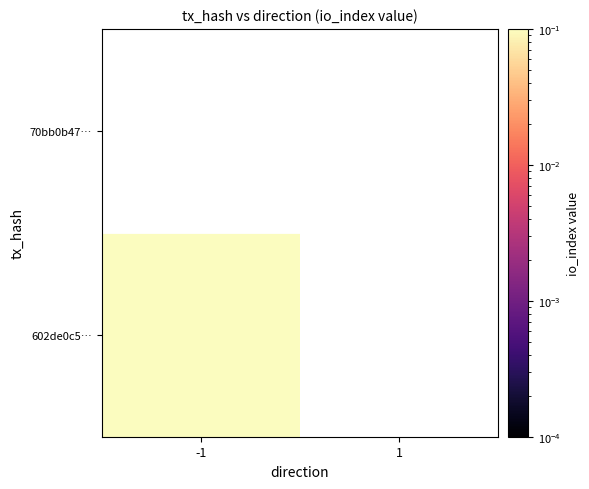

Is it true that 602de0c5a574f42f1fdf8b12f08ba5e1d6d5d84 equals 1 at -1?

False